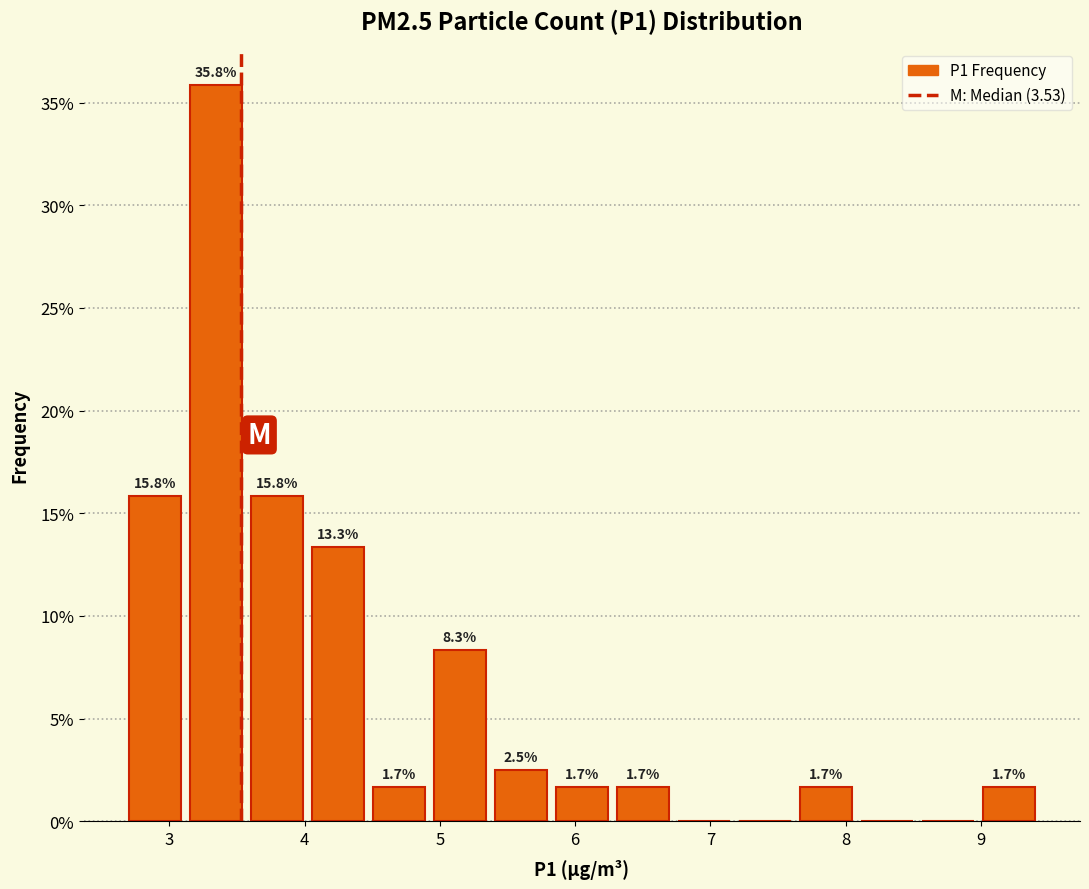

Which range on the x-axis has the tallest bar?

3.1 to 3.6